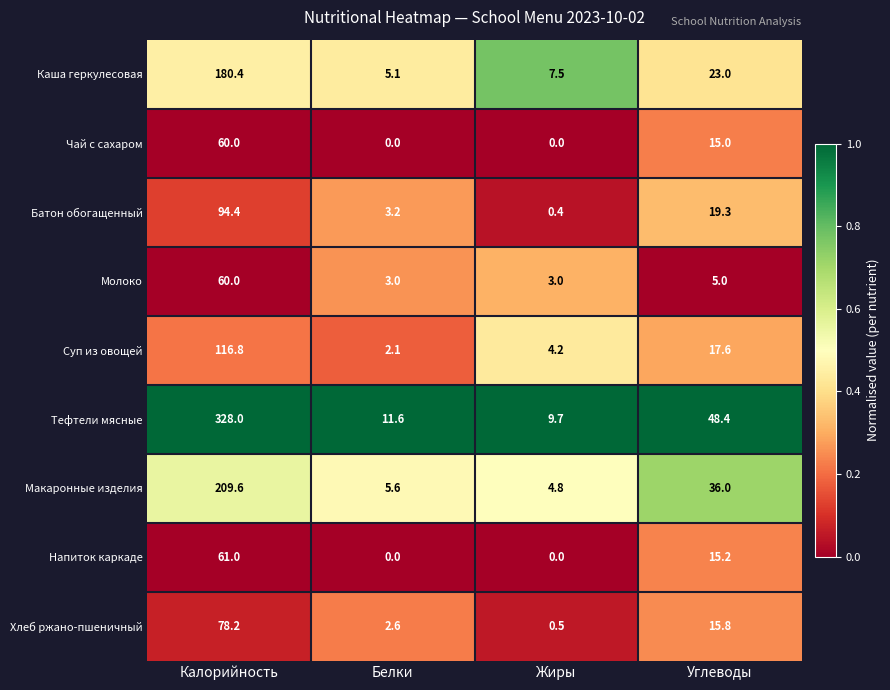

What is the difference between the Макаронные изделия values at Калорийность and Жиры?

204.8